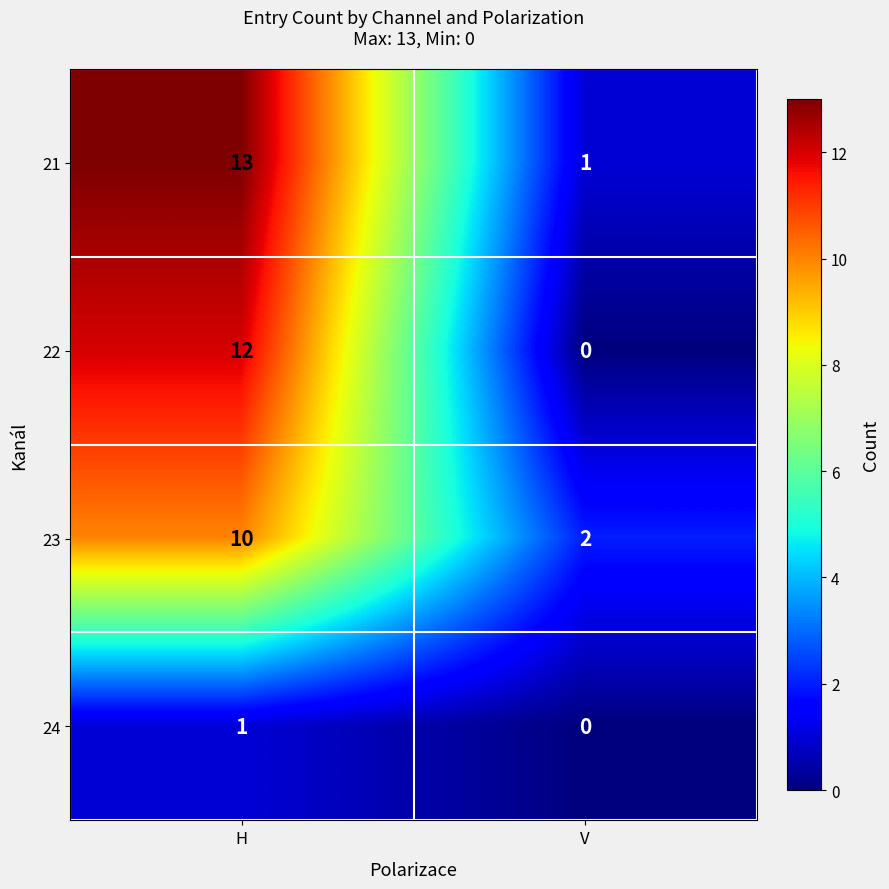

What is the difference between the highest and lowest values at H?

12